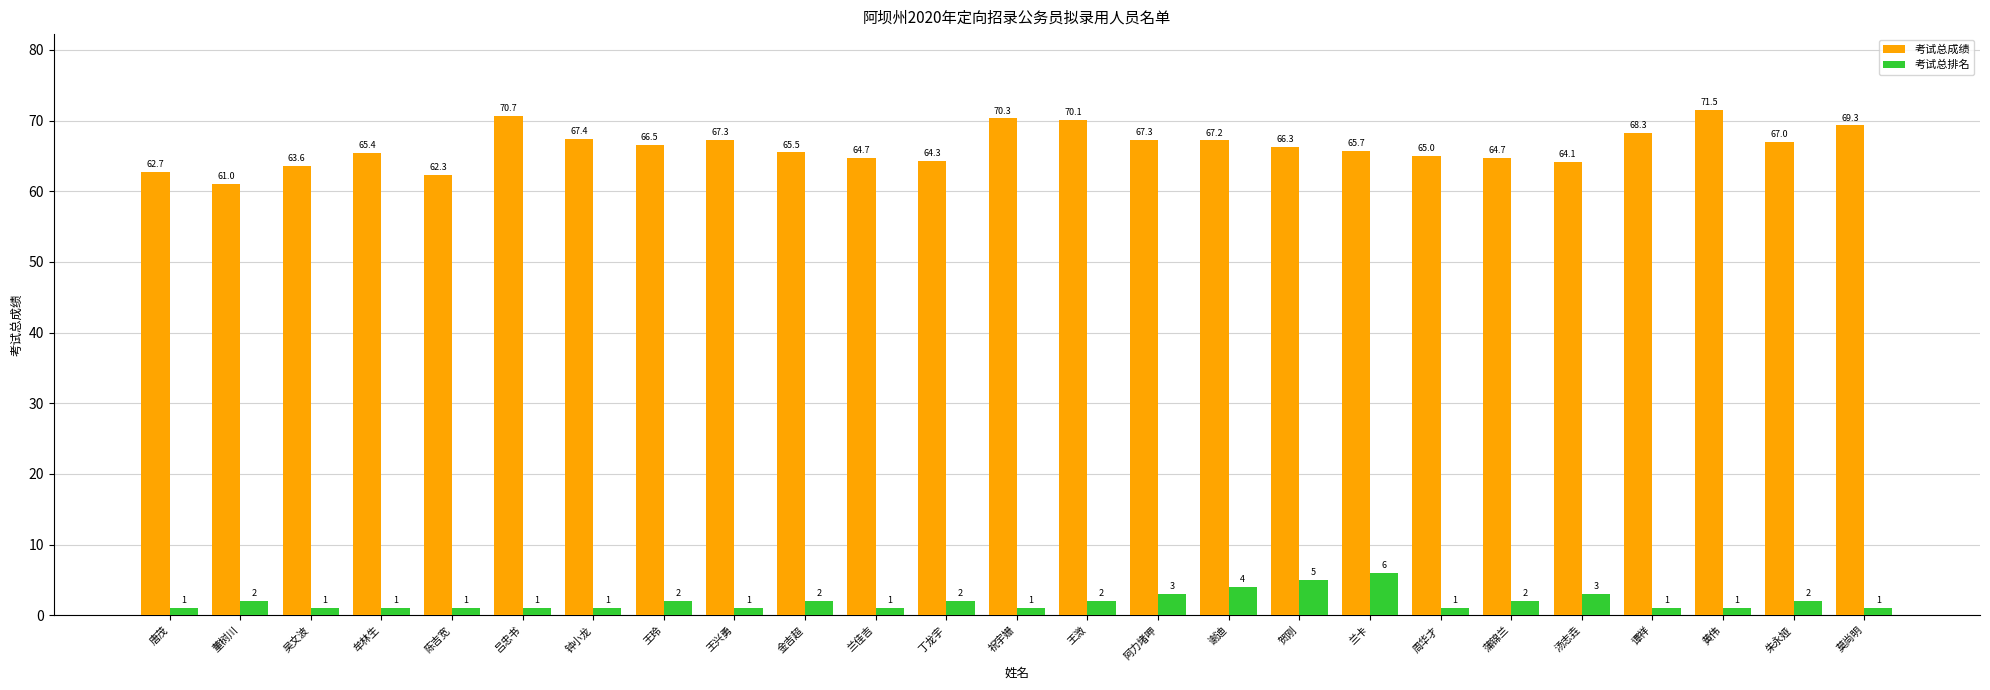

Reading left to right, extract all data points from this chart.

考试总成绩: 唐茂=62.7	董树川=61.0	吴文波=63.6	牟林生=65.4	陈吉宽=62.3	吕忠书=70.7	钟小龙=67.4	王玲=66.5	王兴勇=67.3	金吉超=65.5	兰佳吉=64.7	丁龙宇=64.3	祝宇姗=70.3	王溦=70.1	阿力堵呷=67.3	谢迪=67.2	贺刚=66.3	兰卡=65.7	周华才=65.0	蒲锦兰=64.7	汤志垚=64.1	谭祥=68.3	黄伟=71.5	朱永娅=67.0	莫尚明=69.3
考试总排名: 唐茂=1.0	董树川=2.0	吴文波=1.0	牟林生=1.0	陈吉宽=1.0	吕忠书=1.0	钟小龙=1.0	王玲=2.0	王兴勇=1.0	金吉超=2.0	兰佳吉=1.0	丁龙宇=2.0	祝宇姗=1.0	王溦=2.0	阿力堵呷=3.0	谢迪=4.0	贺刚=5.0	兰卡=6.0	周华才=1.0	蒲锦兰=2.0	汤志垚=3.0	谭祥=1.0	黄伟=1.0	朱永娅=2.0	莫尚明=1.0